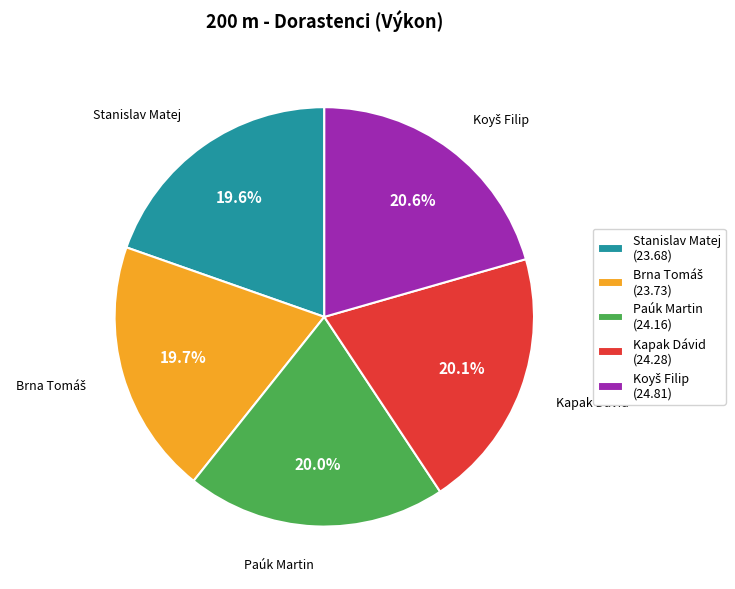

Combined, what portion of the pie is Kapak Dávid (24.28) and Stanislav Matej (23.68)?

39.7%